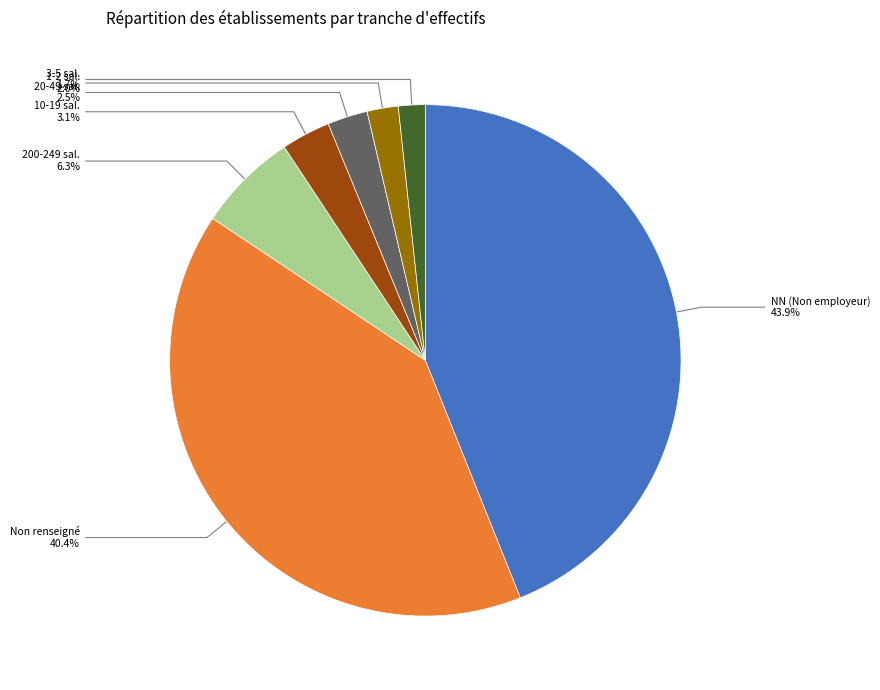

How much of the chart is everything except NN (Non employeur)?

56.1%